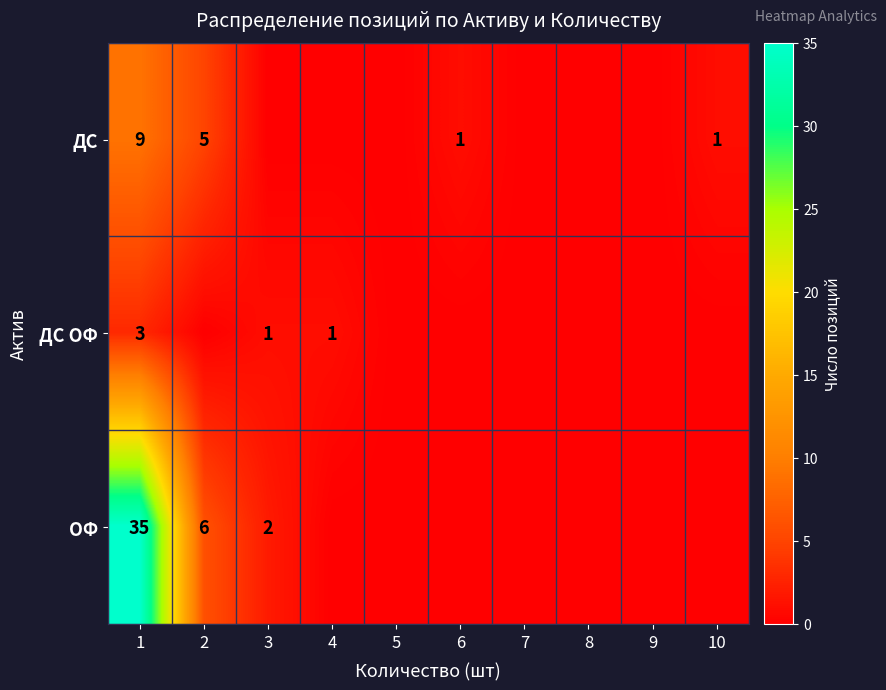

Is it true that ДС equals 0 at 10?

False